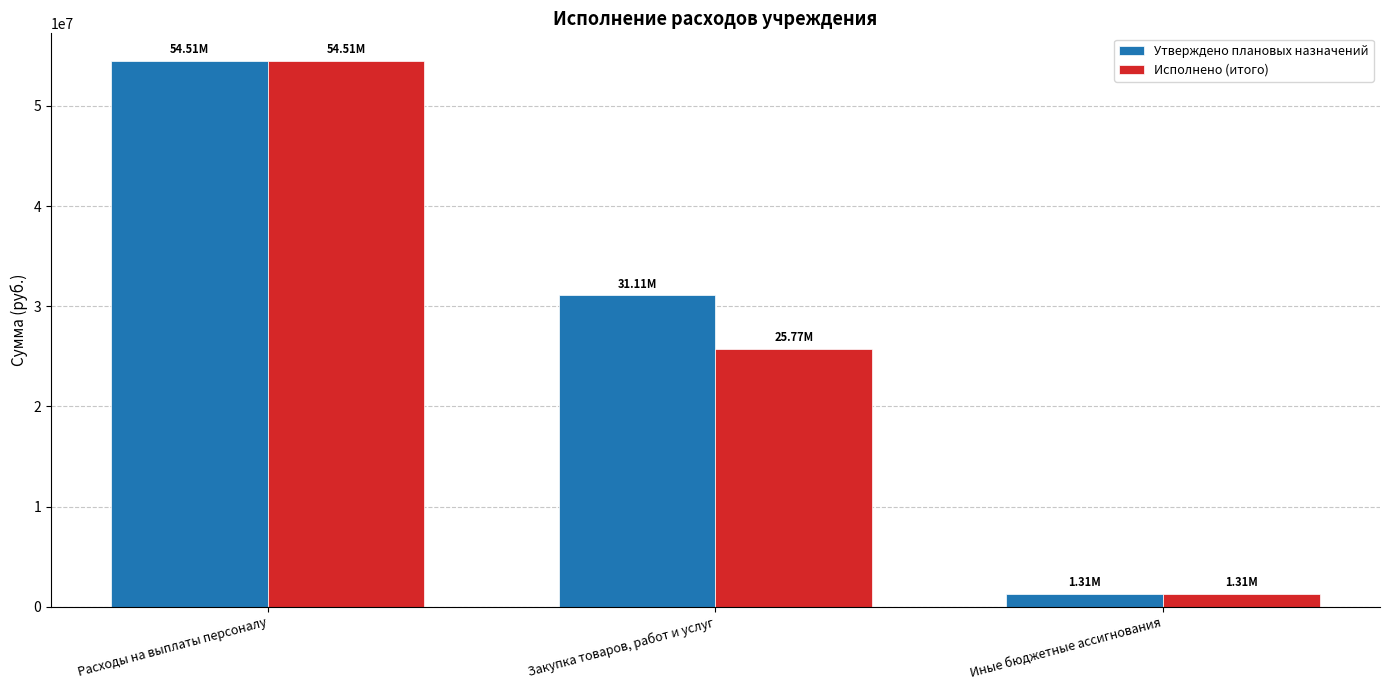

What is the sum of the Утверждено плановых назначений values at Закупка товаров, работ и услуг and Расходы на выплаты персоналу?

85627461.5